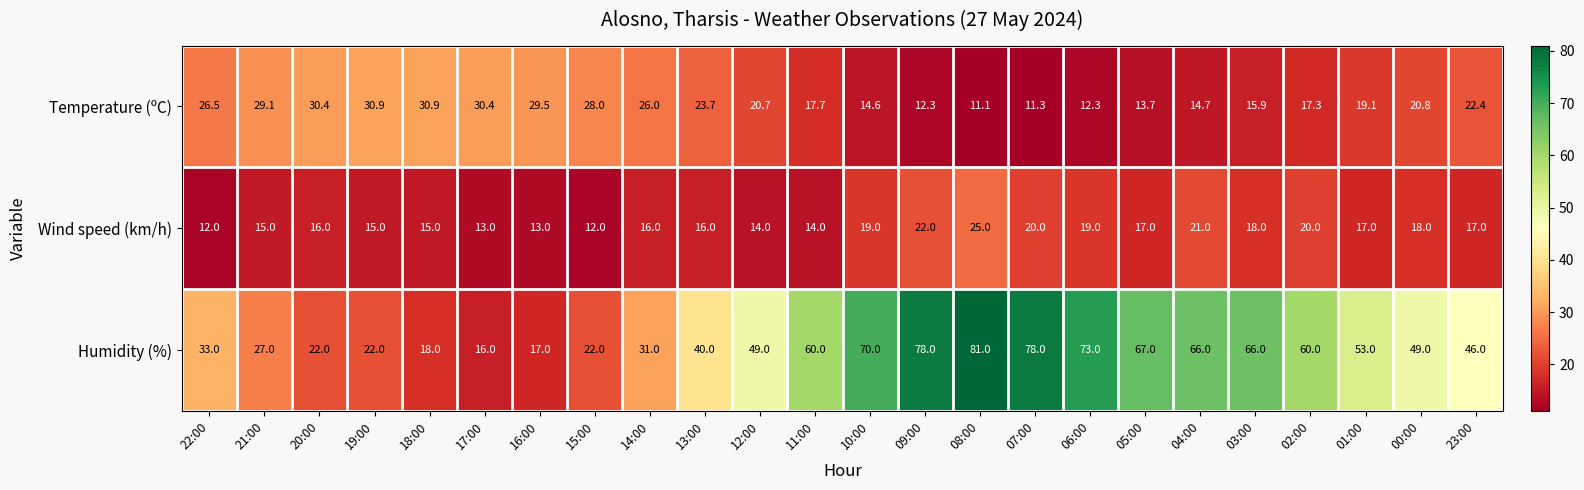

What is the difference between the maximum and minimum values in the Temperature (ºC) series?

19.8